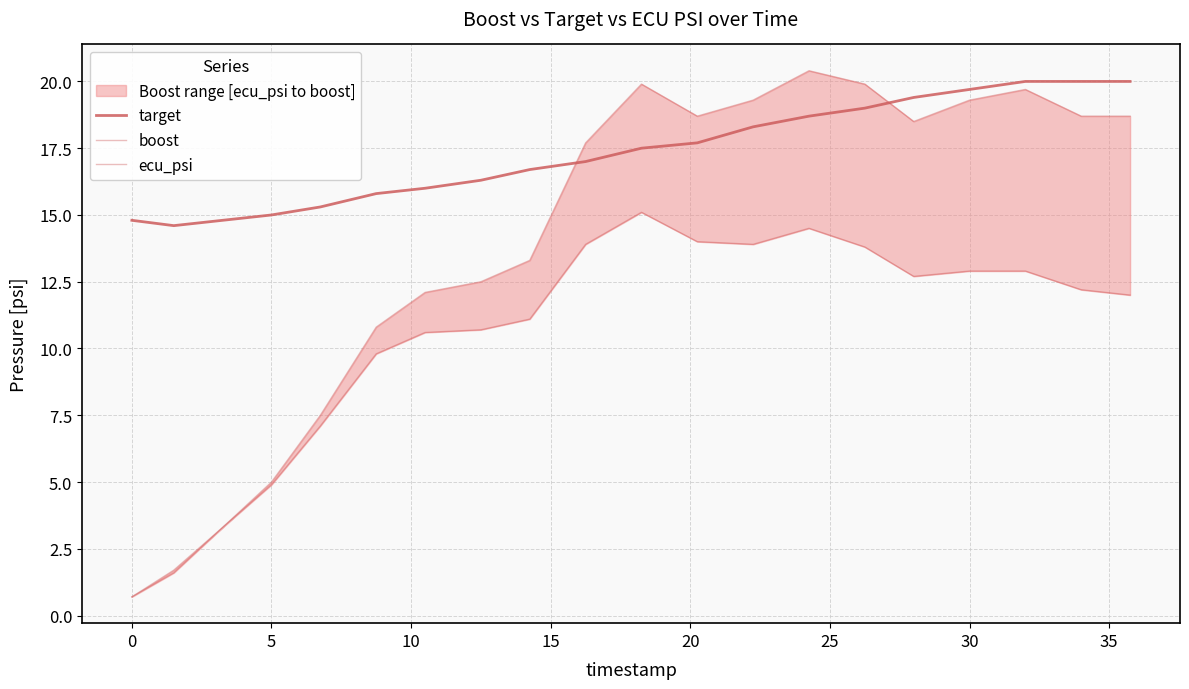

What is the highest value of the ecu_psi series?

15.1